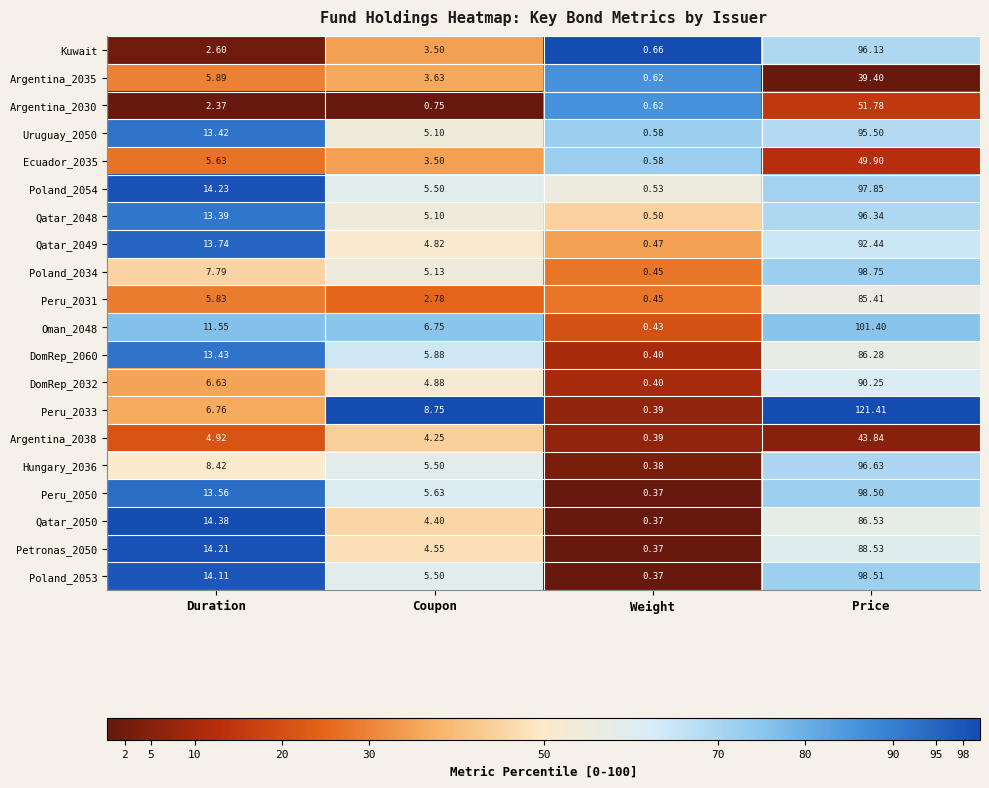

Which label corresponds to the smallest value in the chart?

Weight